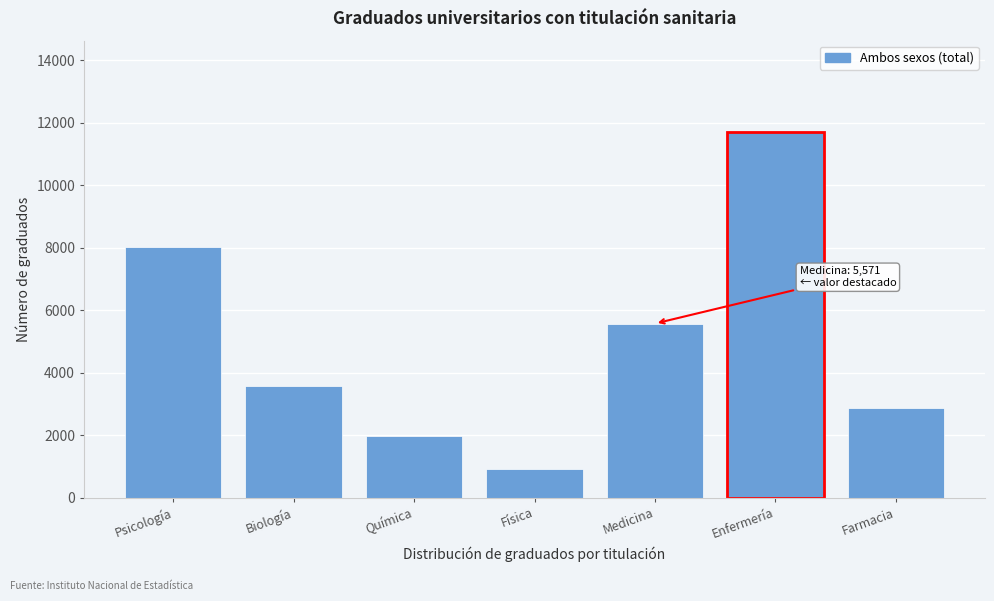

Reading left to right, what are all the values shown in this chart?

Psicología=8022	Biología=3585	Química=1971	Física=914	Medicina=5571	Enfermería=11700	Farmacia=2872